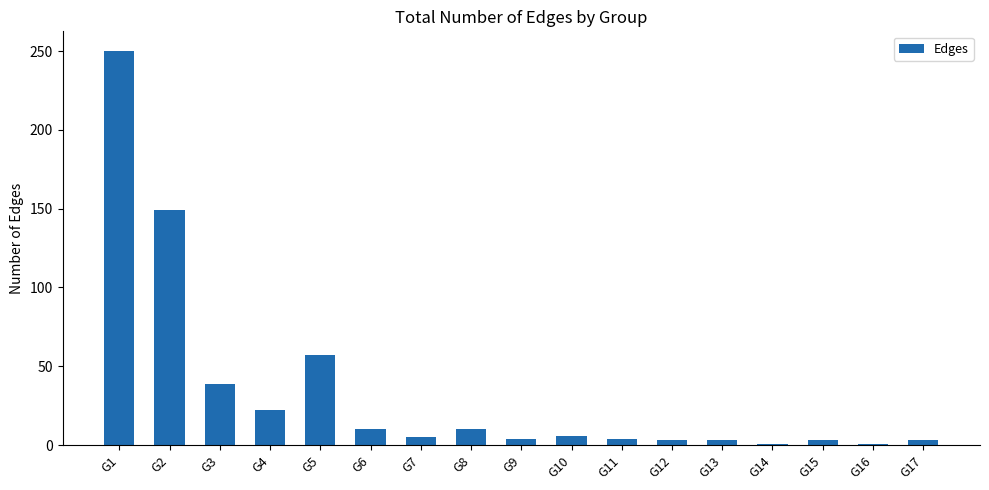

The value at G16 is 1. True or false?

True